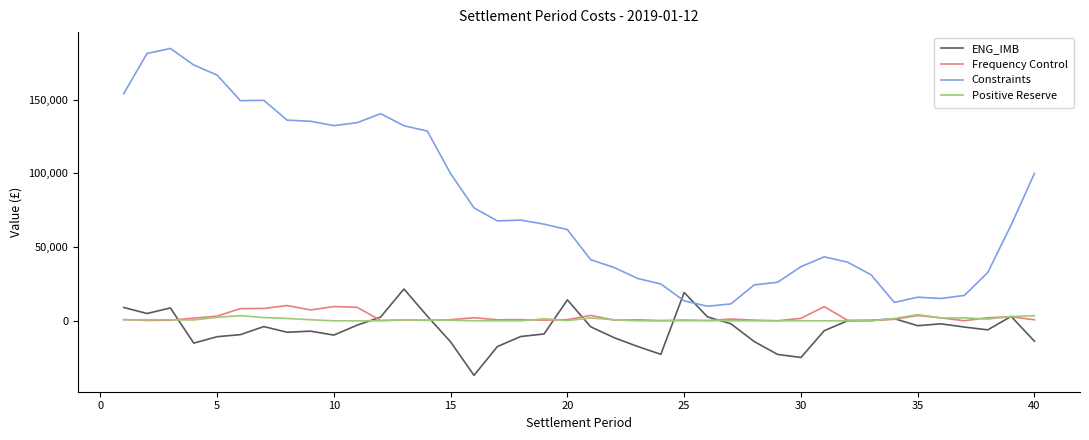

Which series has the widest spread of values?

Constraints